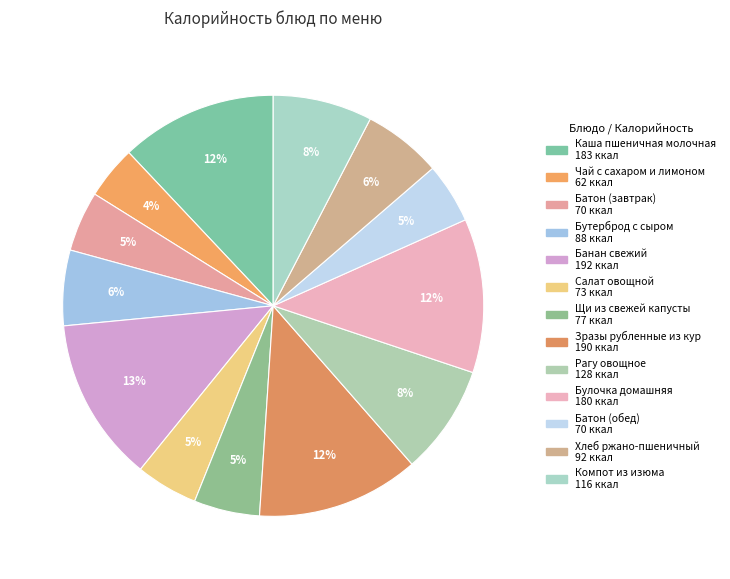

To the nearest percent, what percentage of the pie is Булочка домашняя?

12%